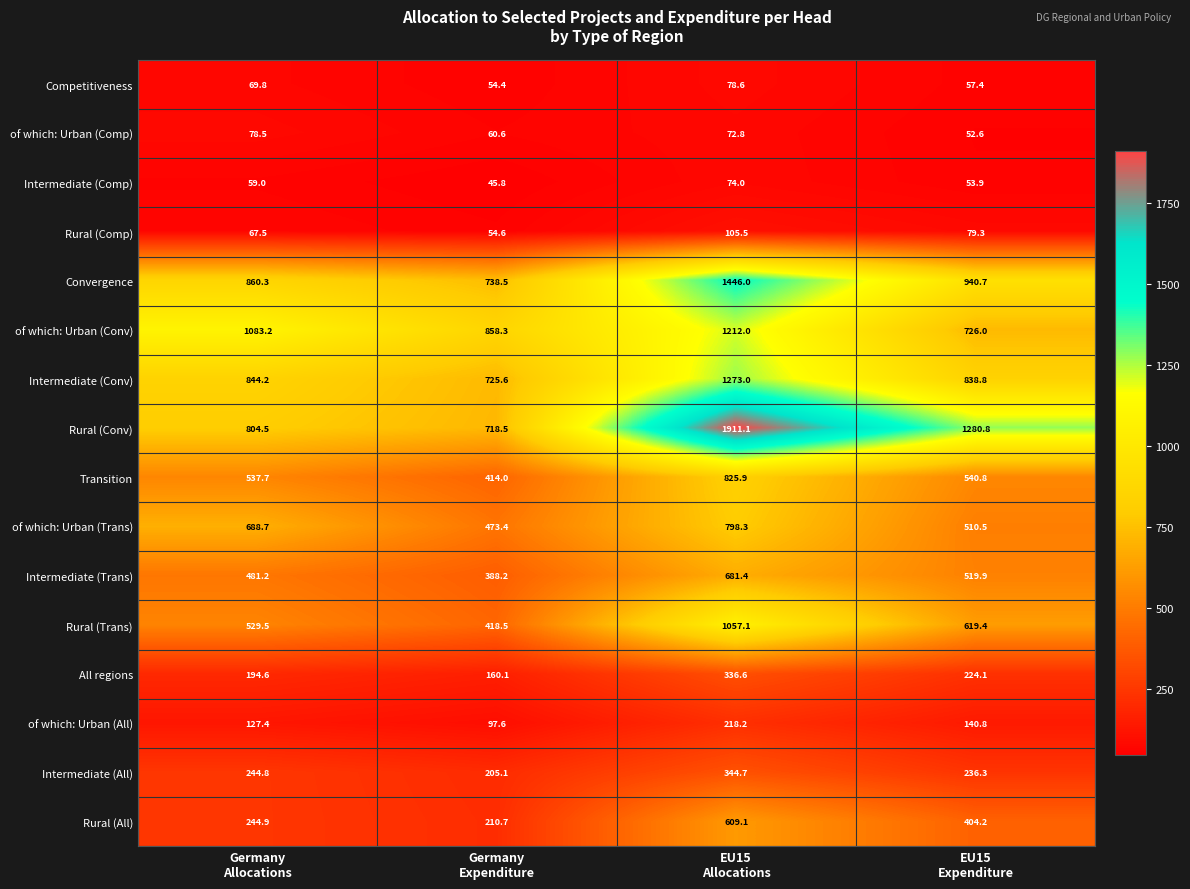

Which series has the largest total across all categories?

Rural (Conv)